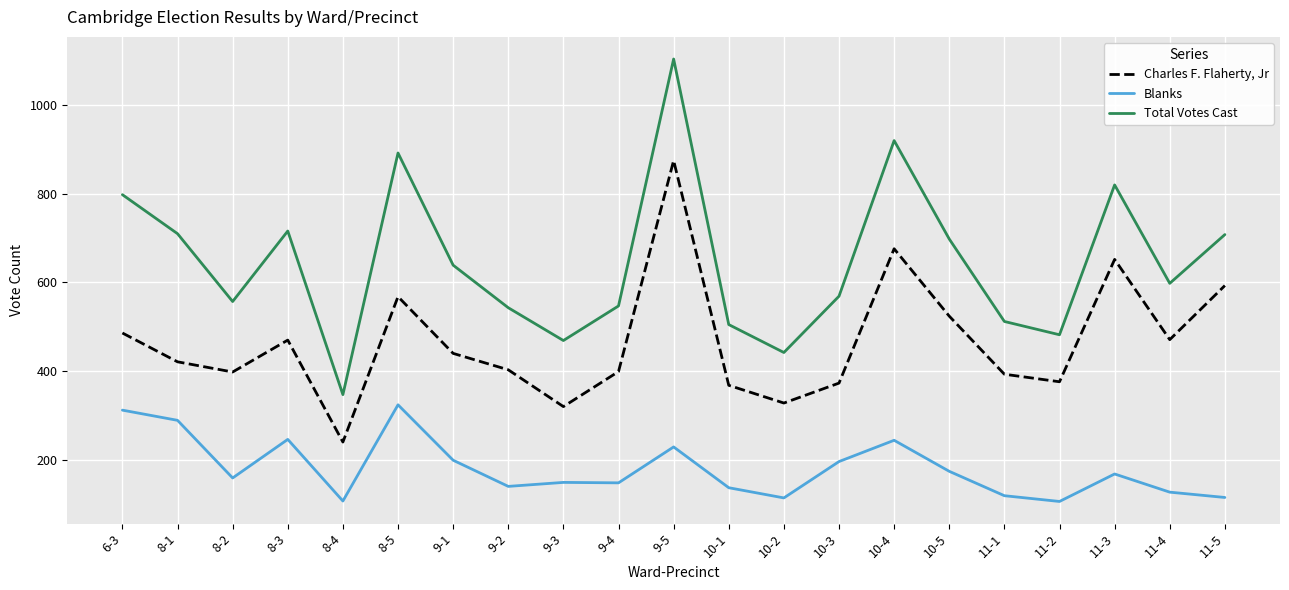

What is the difference between the maximum and minimum values in the Charles F. Flaherty, Jr series?

635